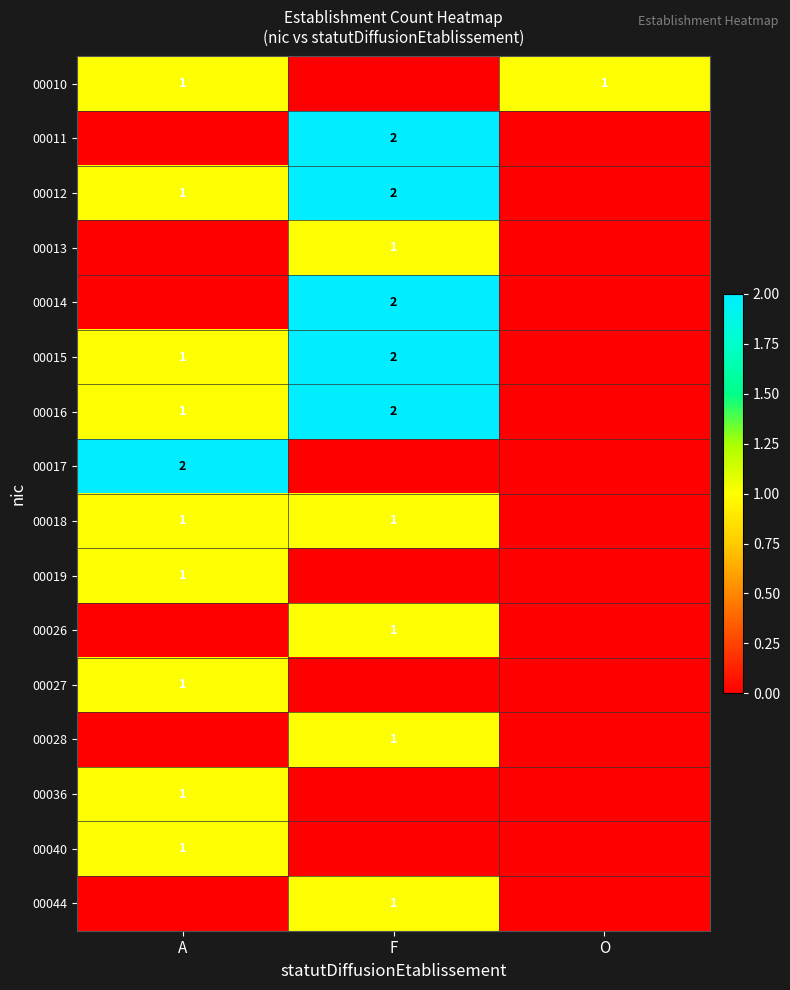

What is the total value across all series at F?

15